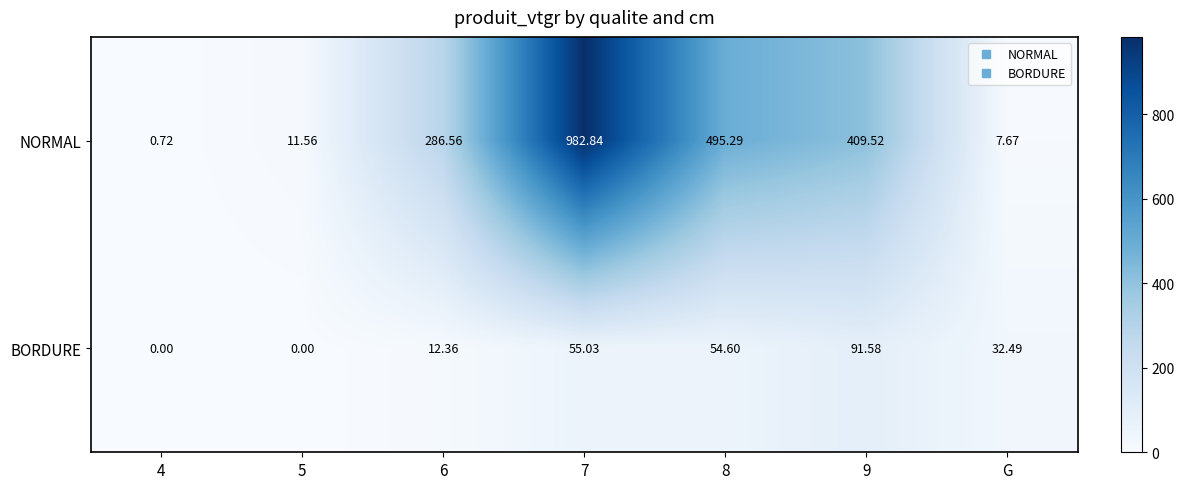

Between 4 and G, which series saw the biggest shift?

BORDURE